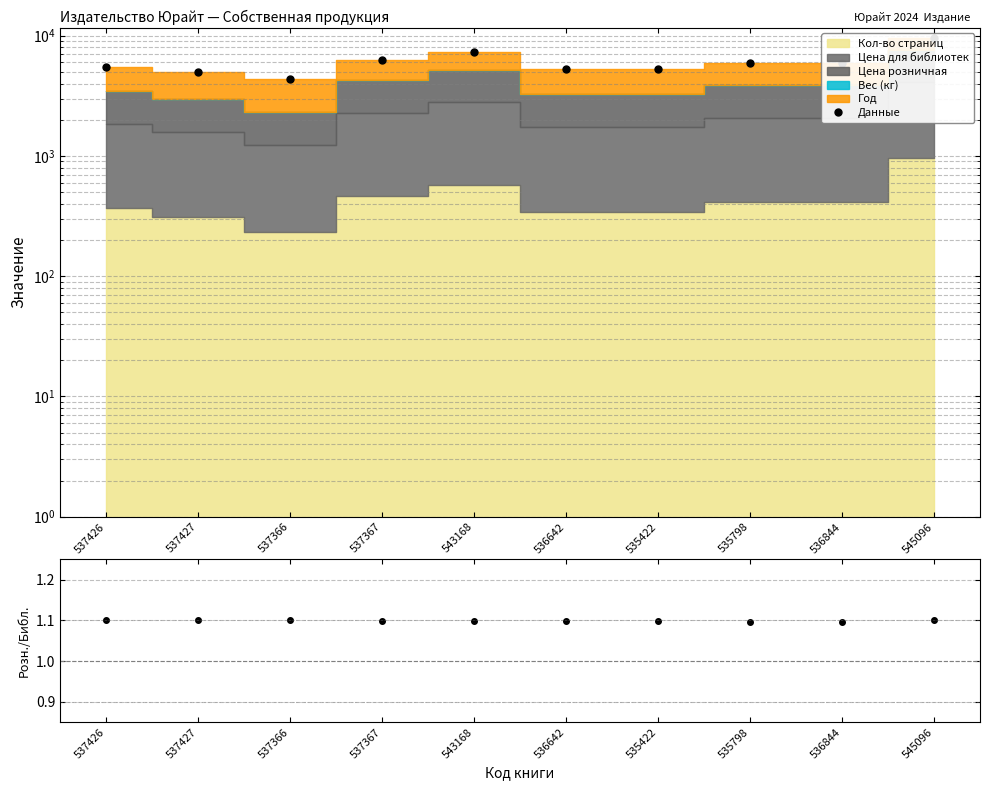

What is the spread (max minus min) of values at 536642?

5325.4